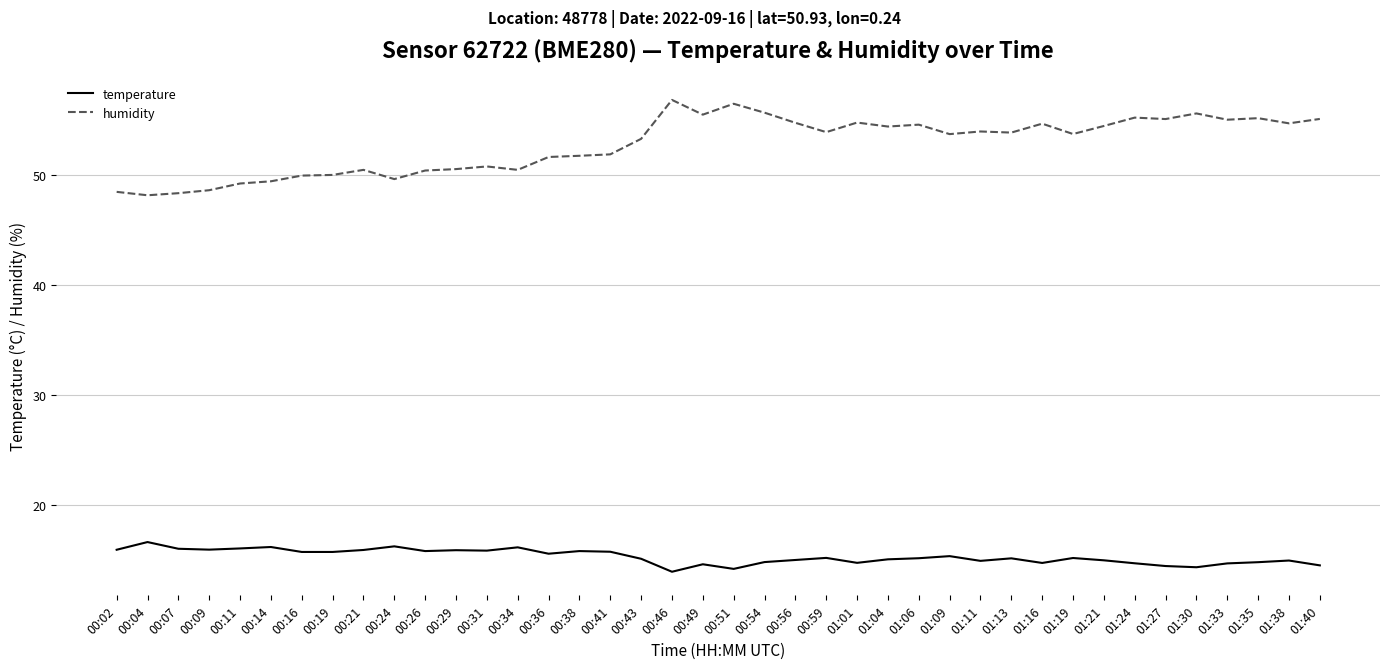

At which label does humidity first exceed 53?

00:43